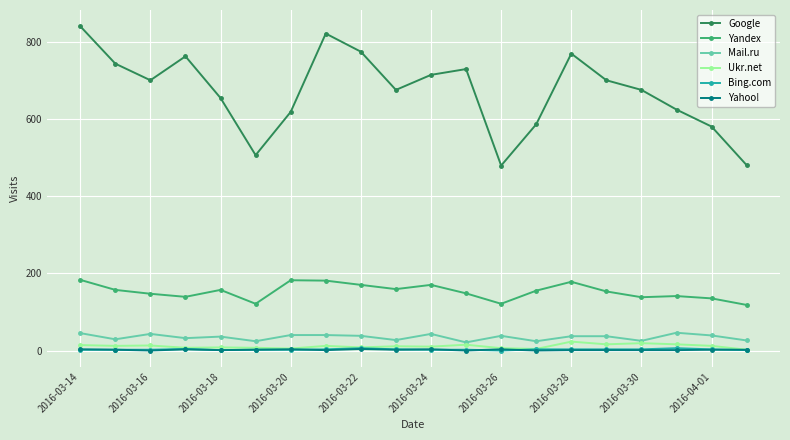

True or false: Yandex and Ukr.net cross at least once.

False